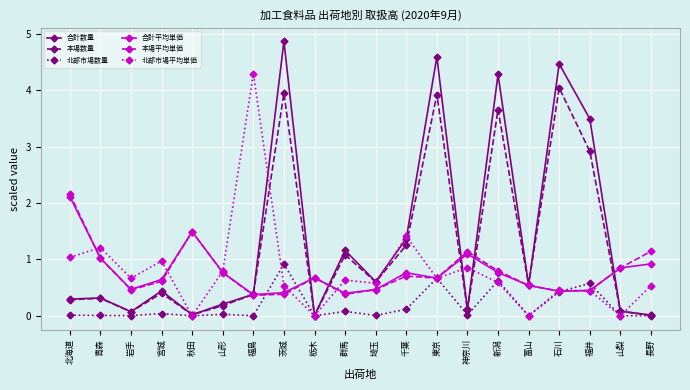

At which label does 北部市場数量 reach its peak?

茨城